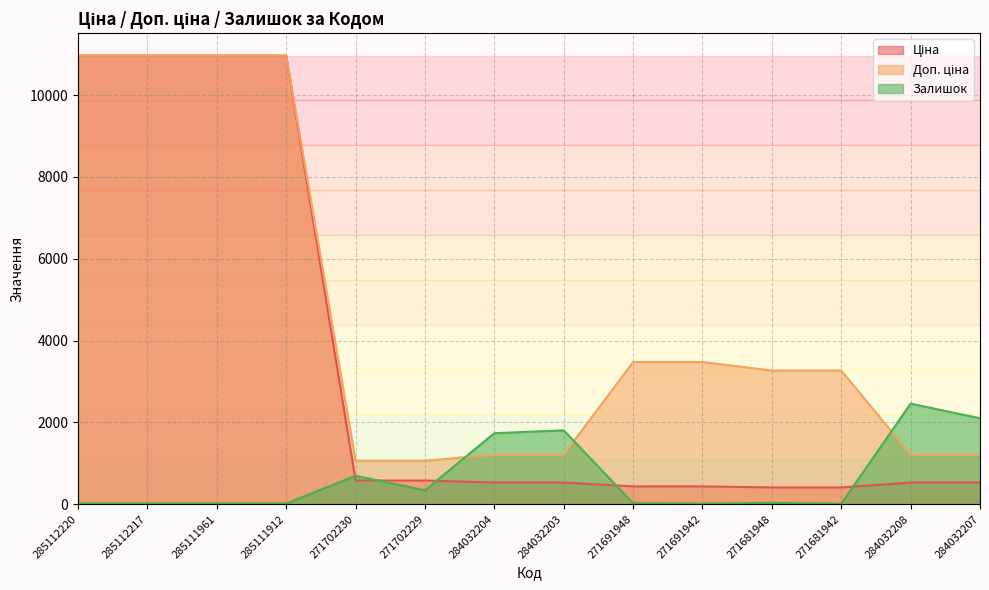

What is the approximate value of Доп. ціна at 284032207?

1210.7